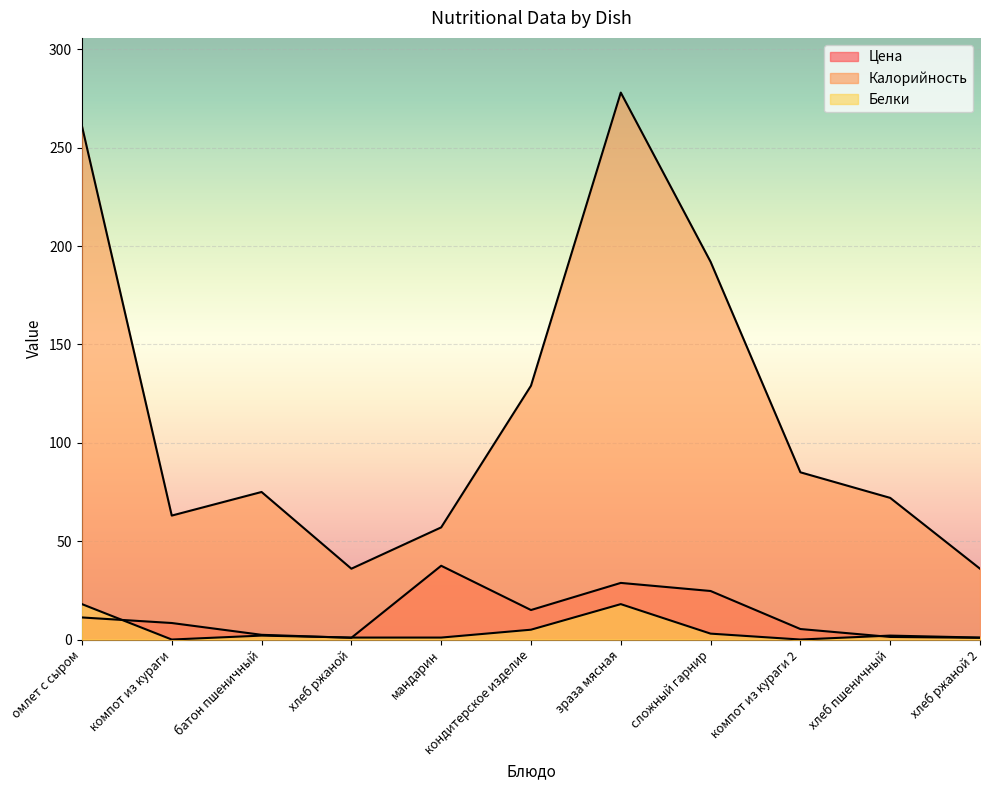

Which category has the lowest value in the Калорийность series?

хлеб ржаной